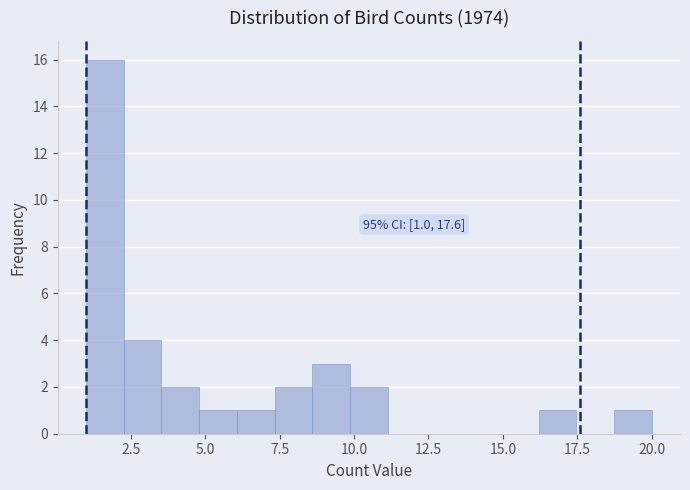

Around what value on the x-axis is the tallest bar? Give the approximate position of its centre, as read against the axis.

1.5